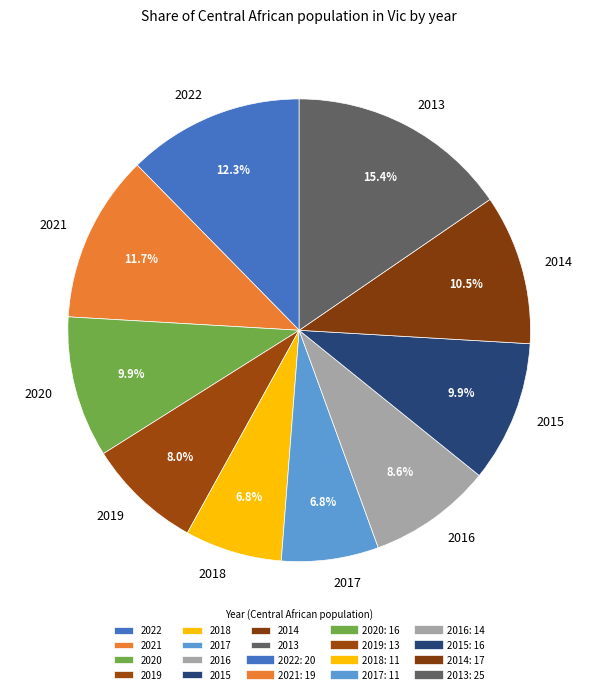

To the nearest percent, what is the average slice percentage?

10%